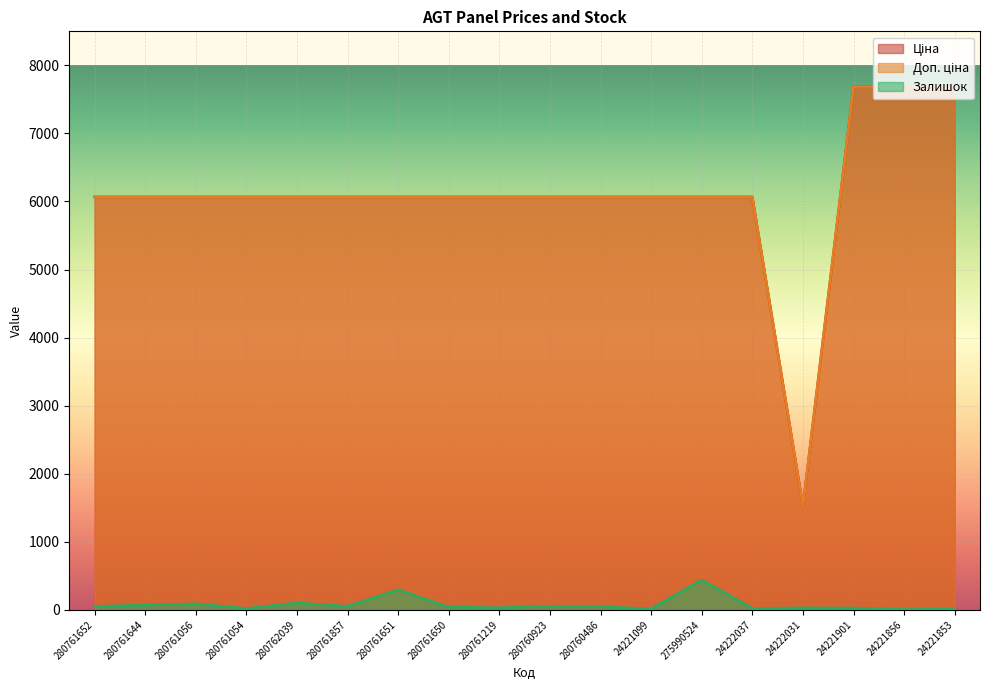

Which label corresponds to the smallest value in the chart?

24221856